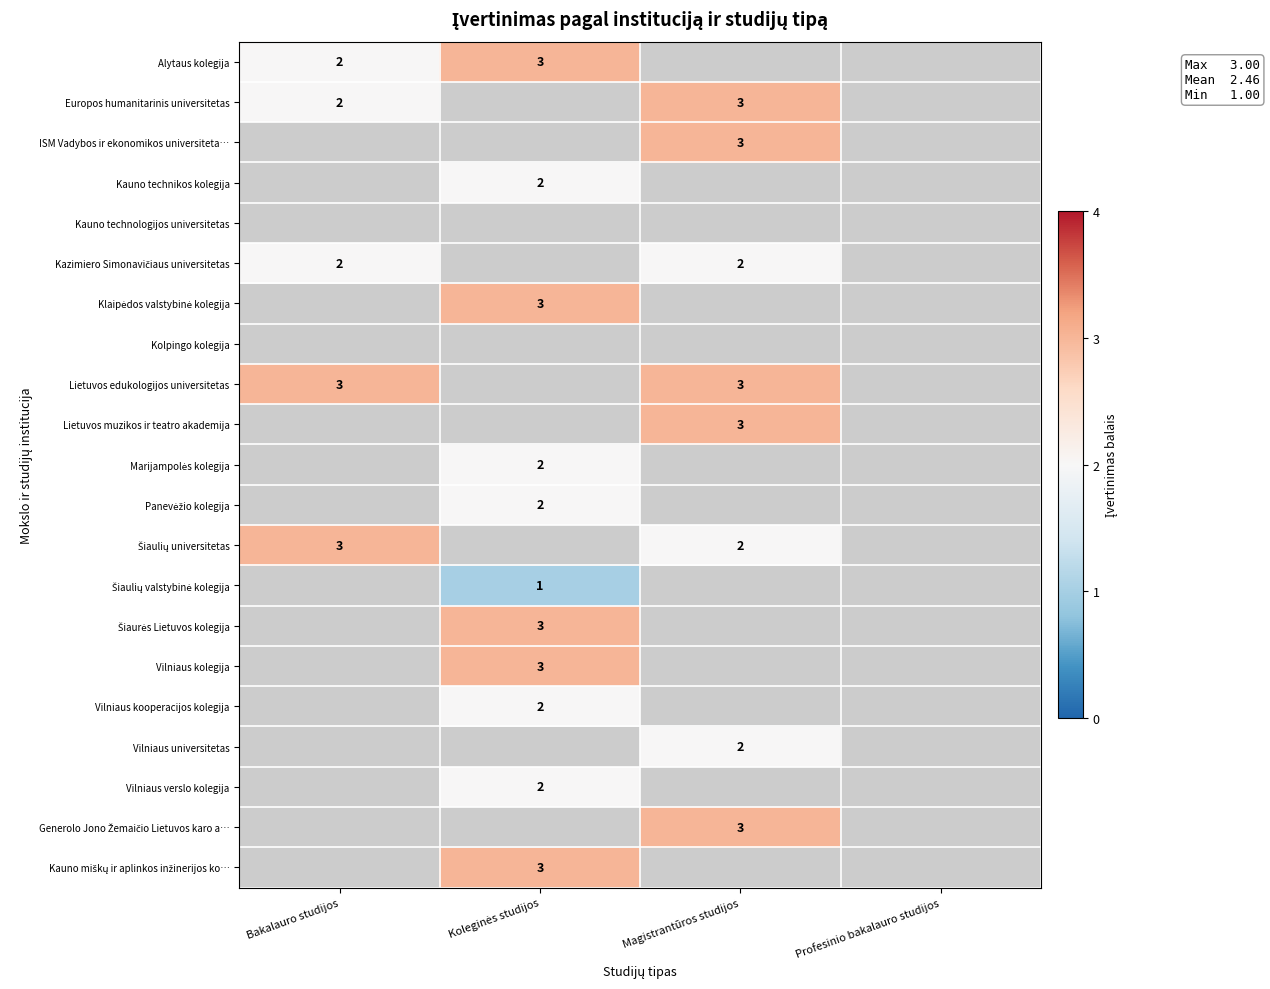

How many data points does each series have?

4